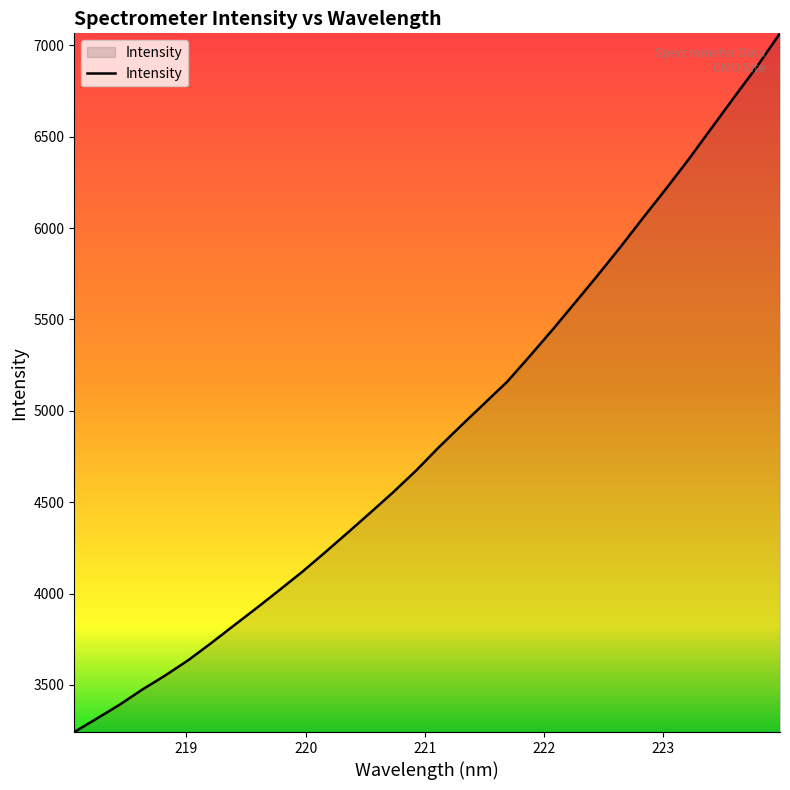

True or false: there are more than 2 points higher than both neighbors.

False